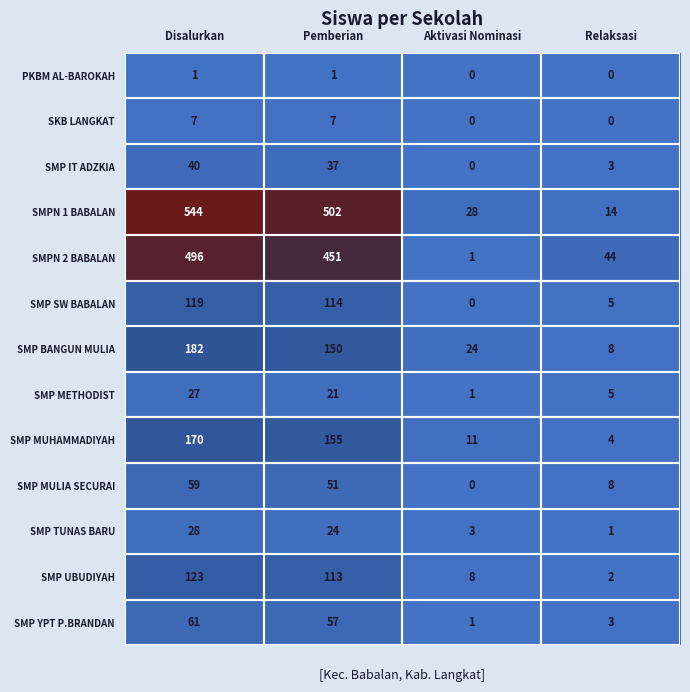

Which series changed the most between Disalurkan and Aktivasi Nominasi?

SMPN 1 BABALAN